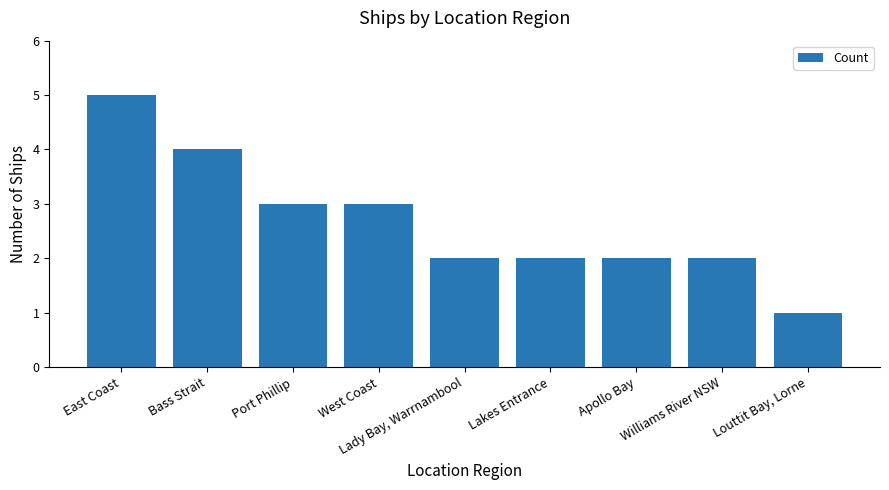

What position from the left is Williams River NSW?

8